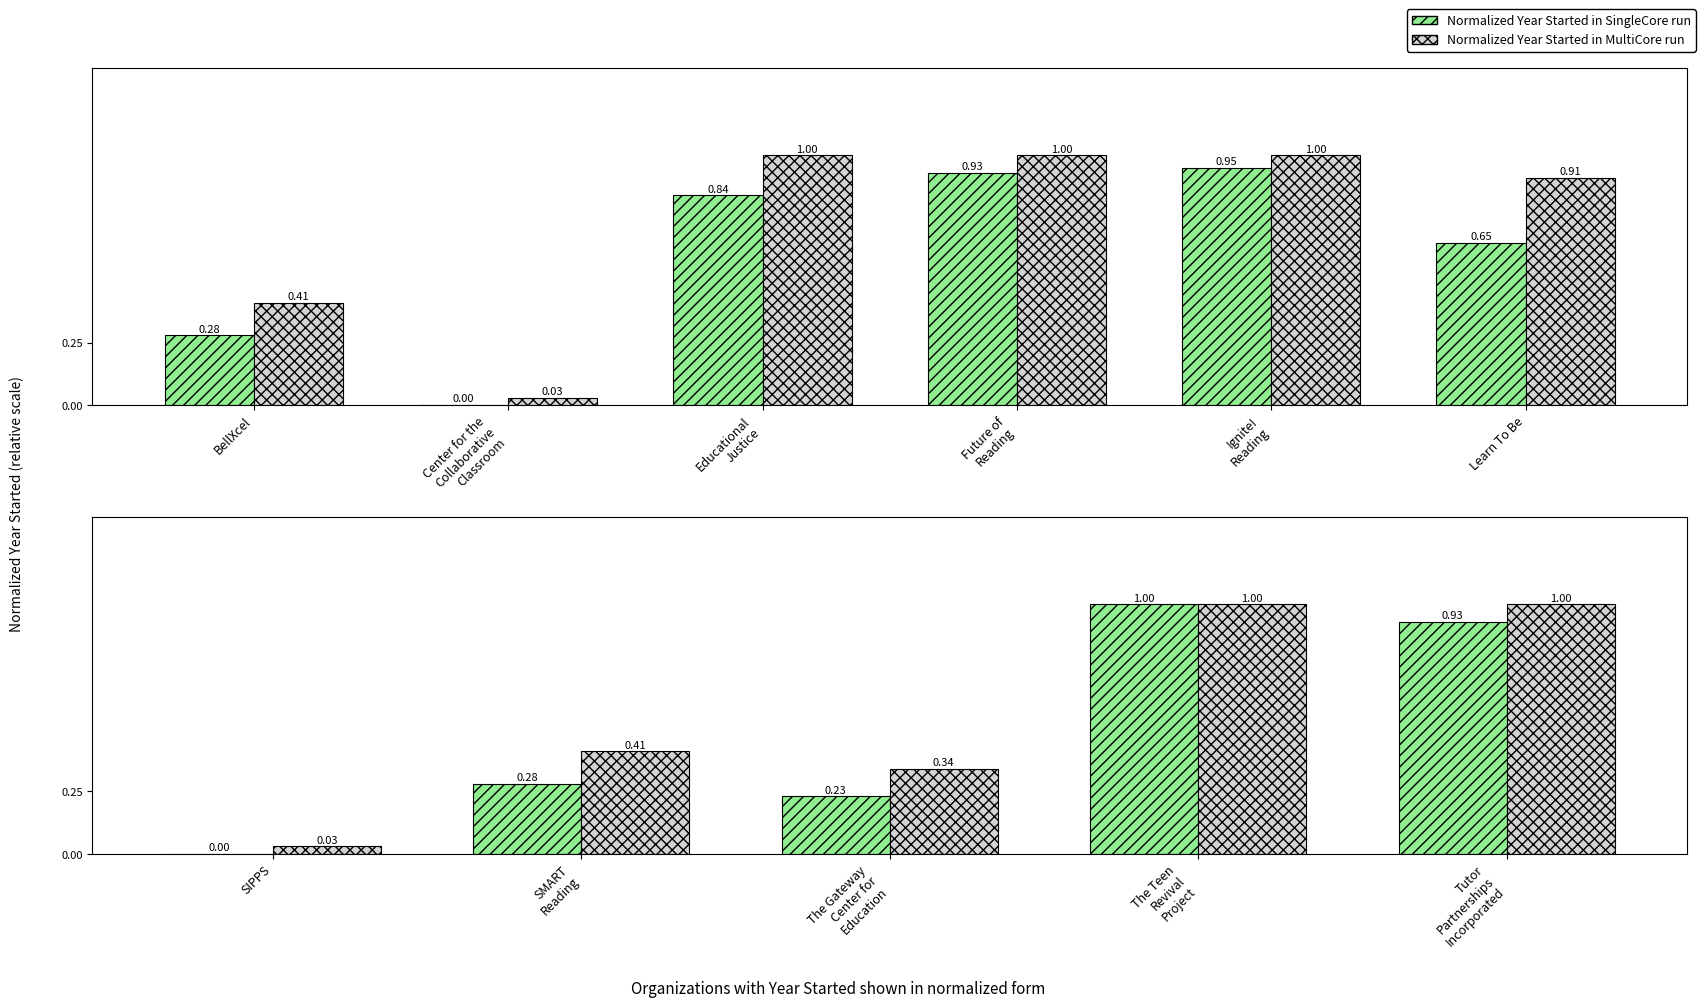

Is the value of Normalized Year (MultiCore run) at SMART Reading greater than the value of Normalized Year (SingleCore run) at SMART Reading?

Yes